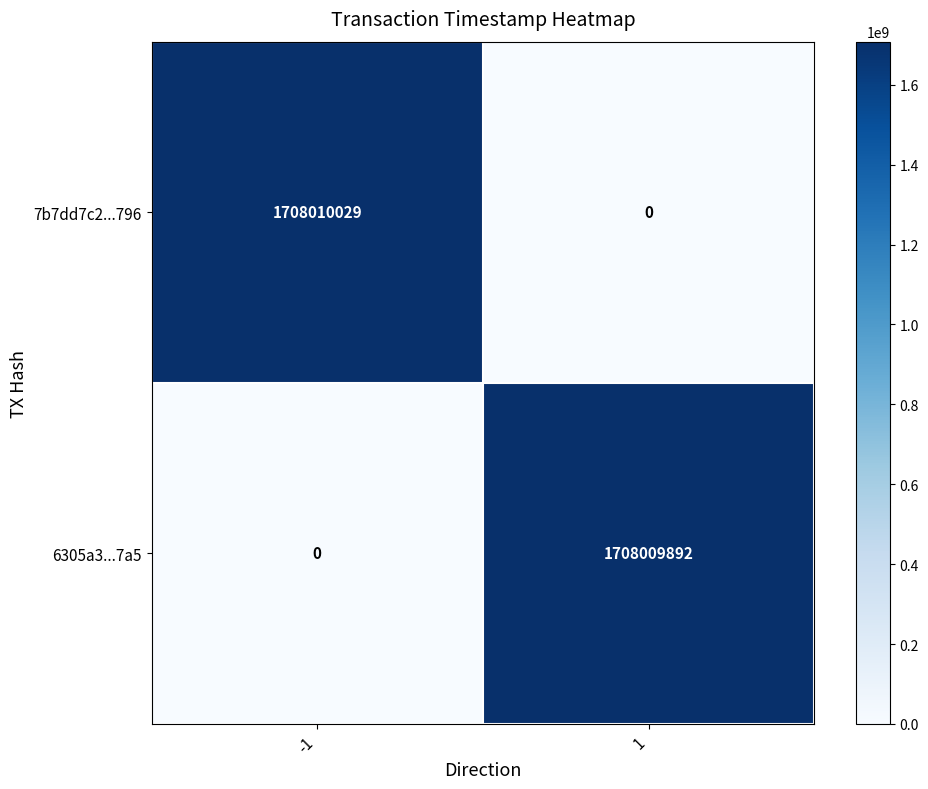

Count the number of data series in this chart.

2